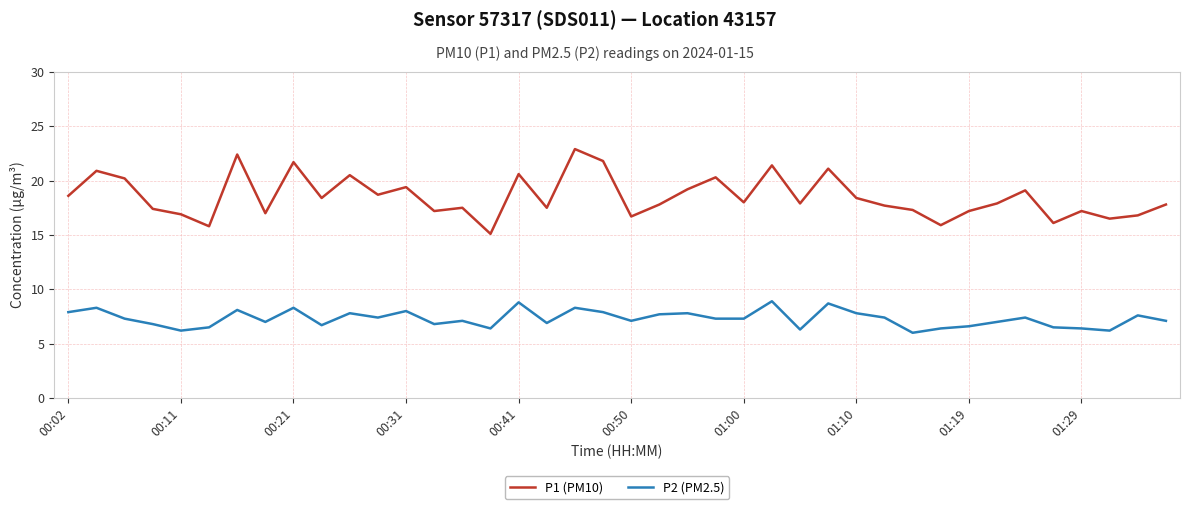

Rank the series by their average value, from highest to lowest.

P1 (PM10), P2 (PM2.5)